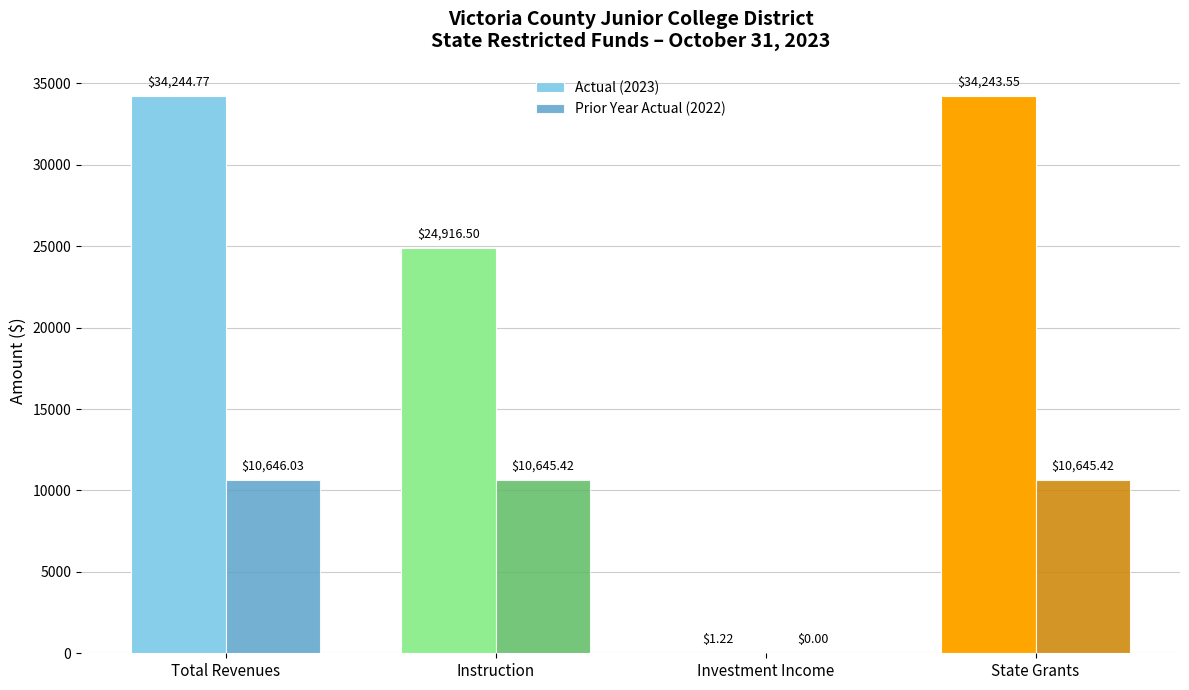

Where does the Prior Year Actual (2022) series first go above 10645?

Total Revenues